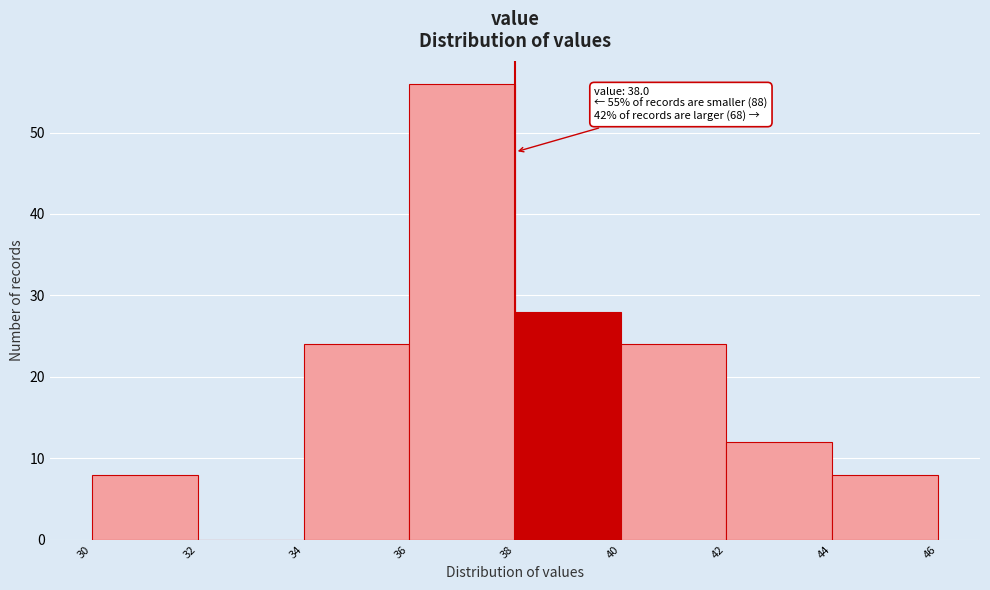

Which range on the x-axis has the tallest bar?

36 to 38